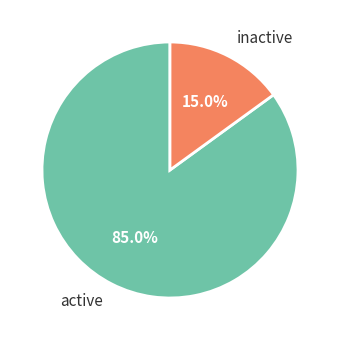

Is active the majority of the pie?

Yes